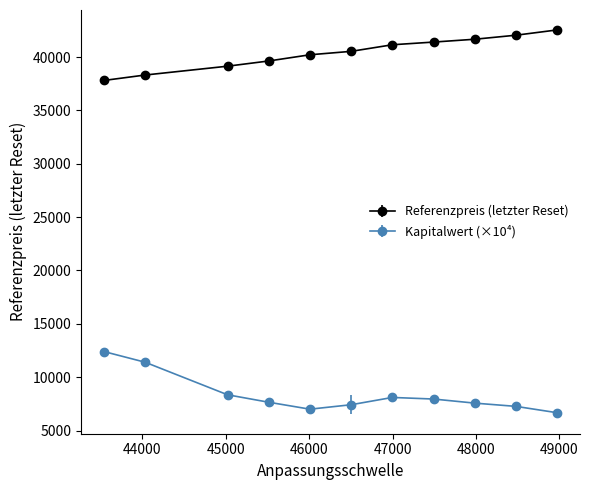

True or false: Referenzpreis (letzter Reset) and Kapitalwert (×10⁴) cross at least once.

False